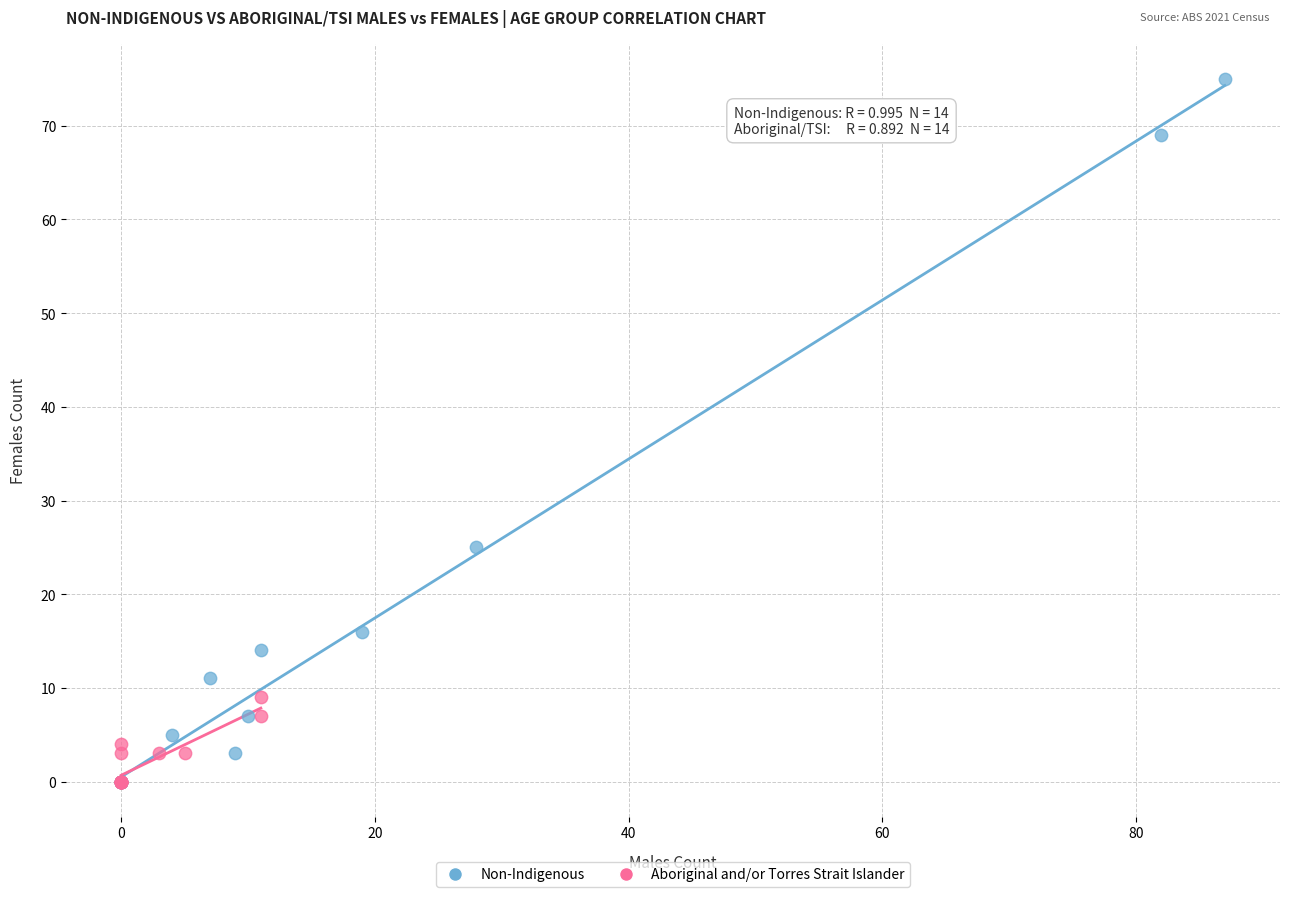

Which series has the largest Y range (max minus min)?

Non-Indigenous